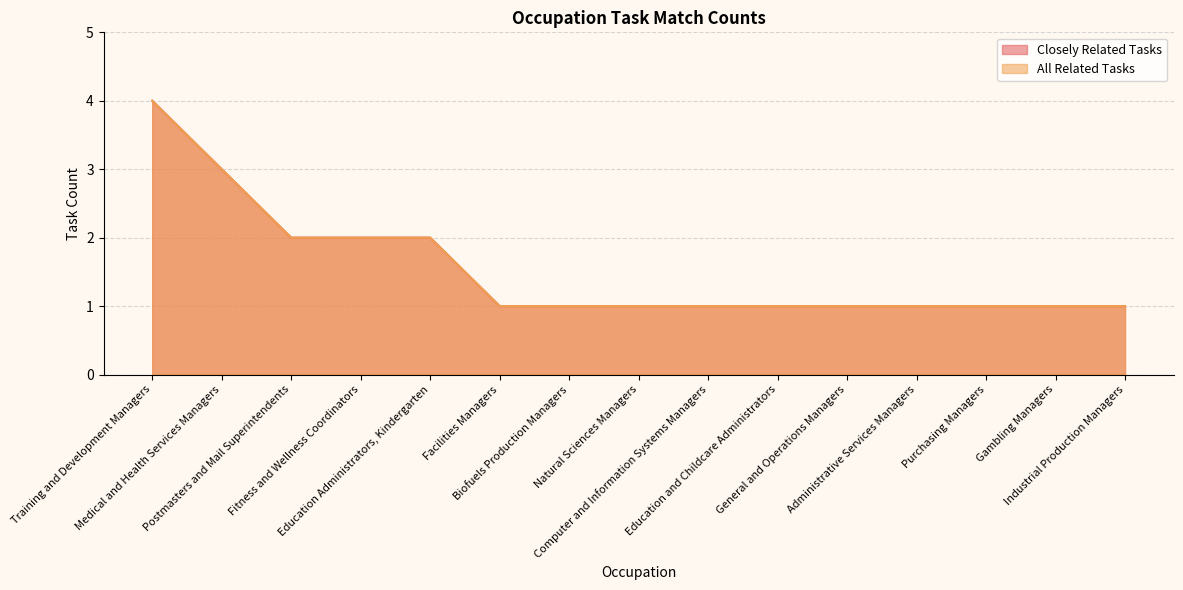

True or false: All Related Tasks and Closely Related Tasks cross at least once.

False